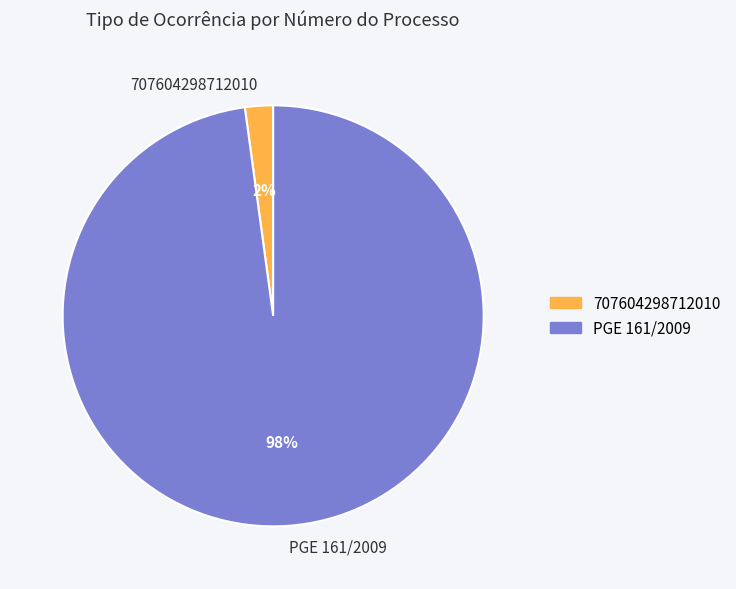

Combined, do PGE 161/2009 and 707604298712010 account for over 50%?

Yes